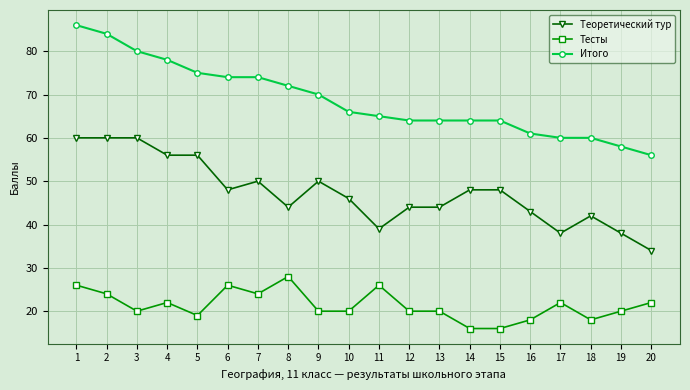

Reading left to right, what are all the values shown in this chart?

Теоретический тур: 1=60	2=60	3=60	4=56	5=56	6=48	7=50	8=44	9=50	10=46	11=39	12=44	13=44	14=48	15=48	16=43	17=38	18=42	19=38	20=34
Тесты: 1=26	2=24	3=20	4=22	5=19	6=26	7=24	8=28	9=20	10=20	11=26	12=20	13=20	14=16	15=16	16=18	17=22	18=18	19=20	20=22
Итого: 1=86	2=84	3=80	4=78	5=75	6=74	7=74	8=72	9=70	10=66	11=65	12=64	13=64	14=64	15=64	16=61	17=60	18=60	19=58	20=56